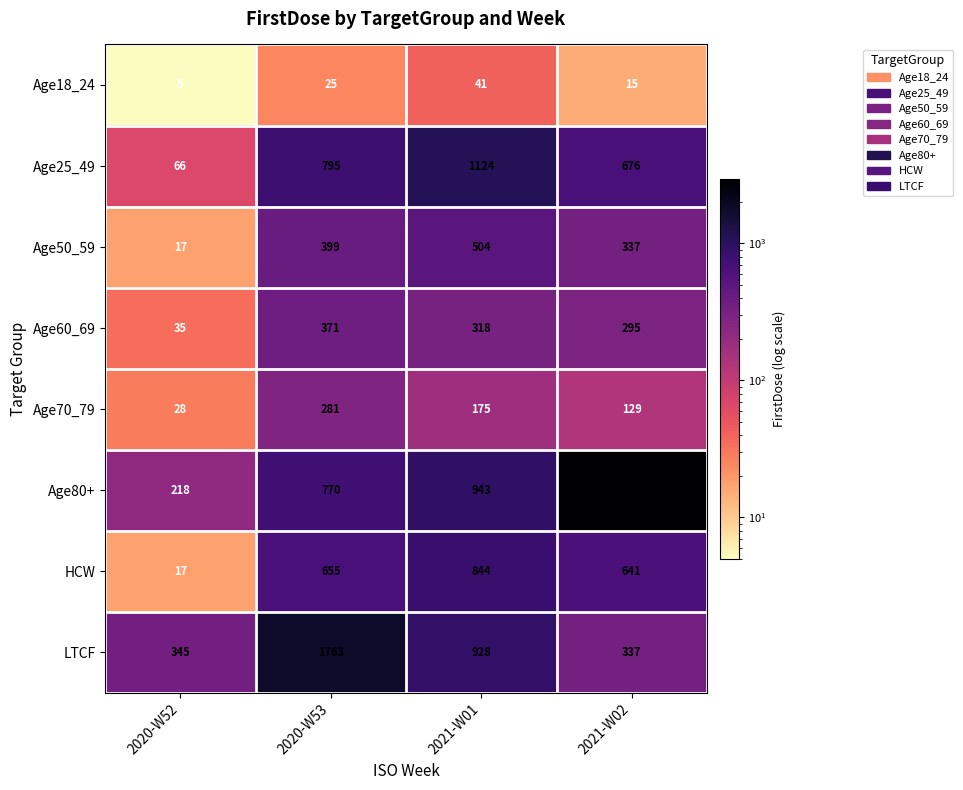

Which series has the widest spread of values?

Age80+